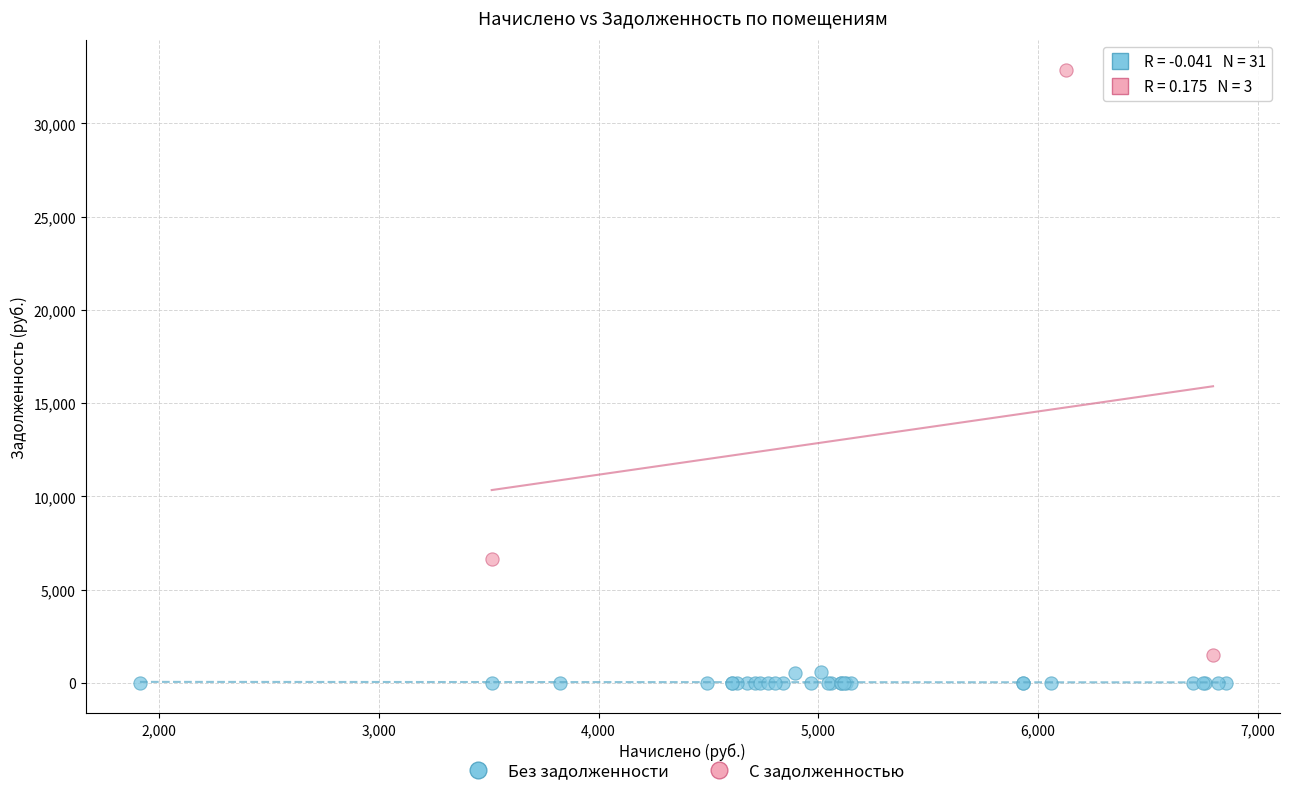

Which series reaches the minimum Y coordinate?

Без задолженности